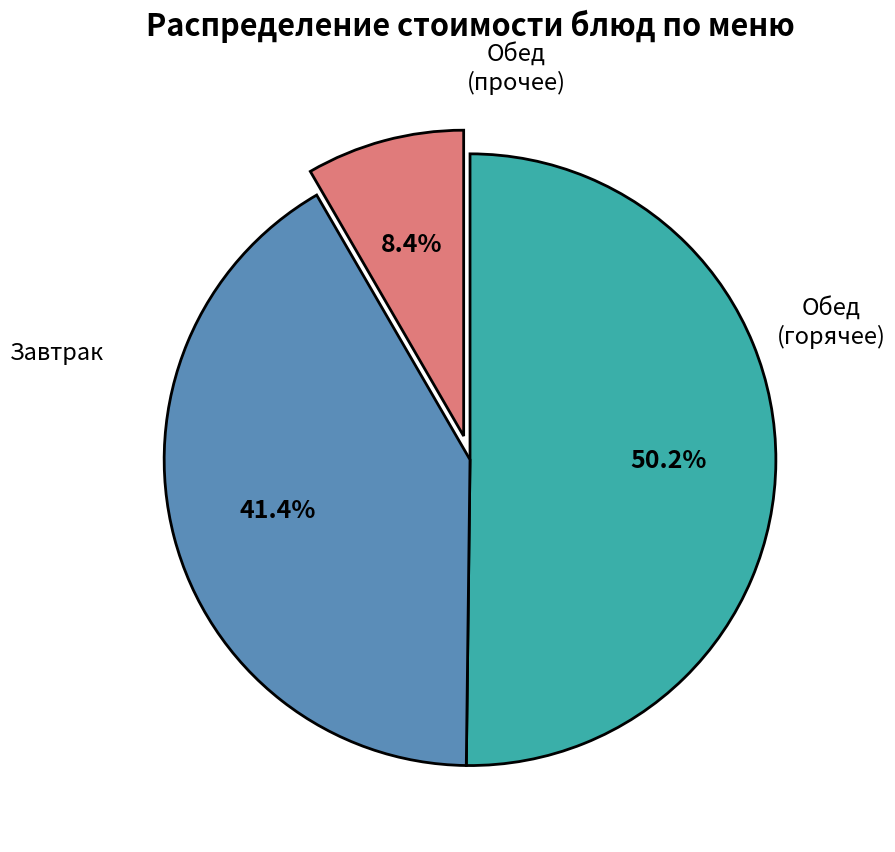

How many segments does this pie chart have?

3